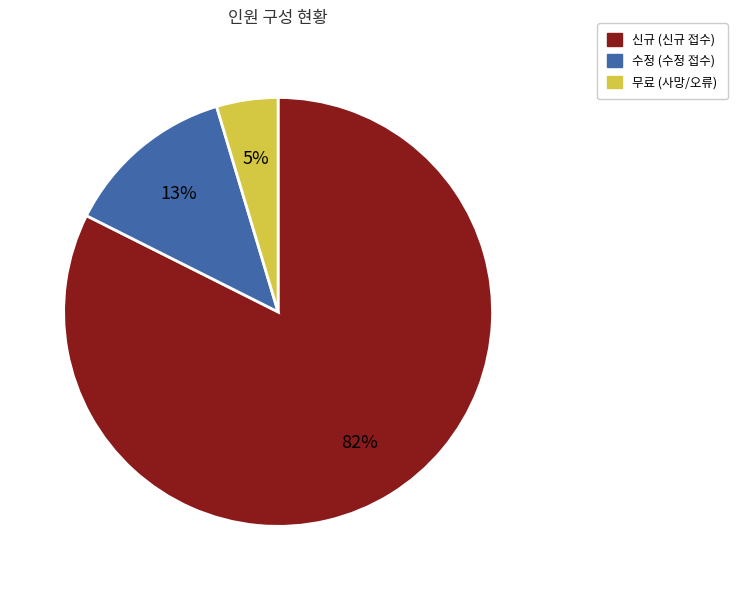

To the nearest percent, what is the average slice percentage?

33%